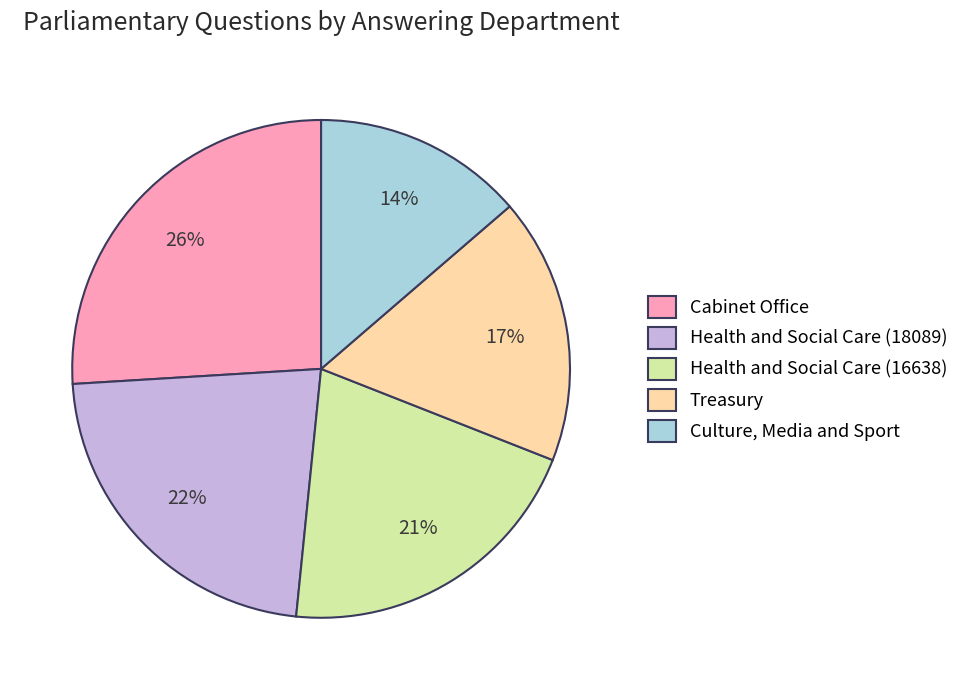

To the nearest percent, what percentage of the pie is Health and Social Care (18089)?

22%